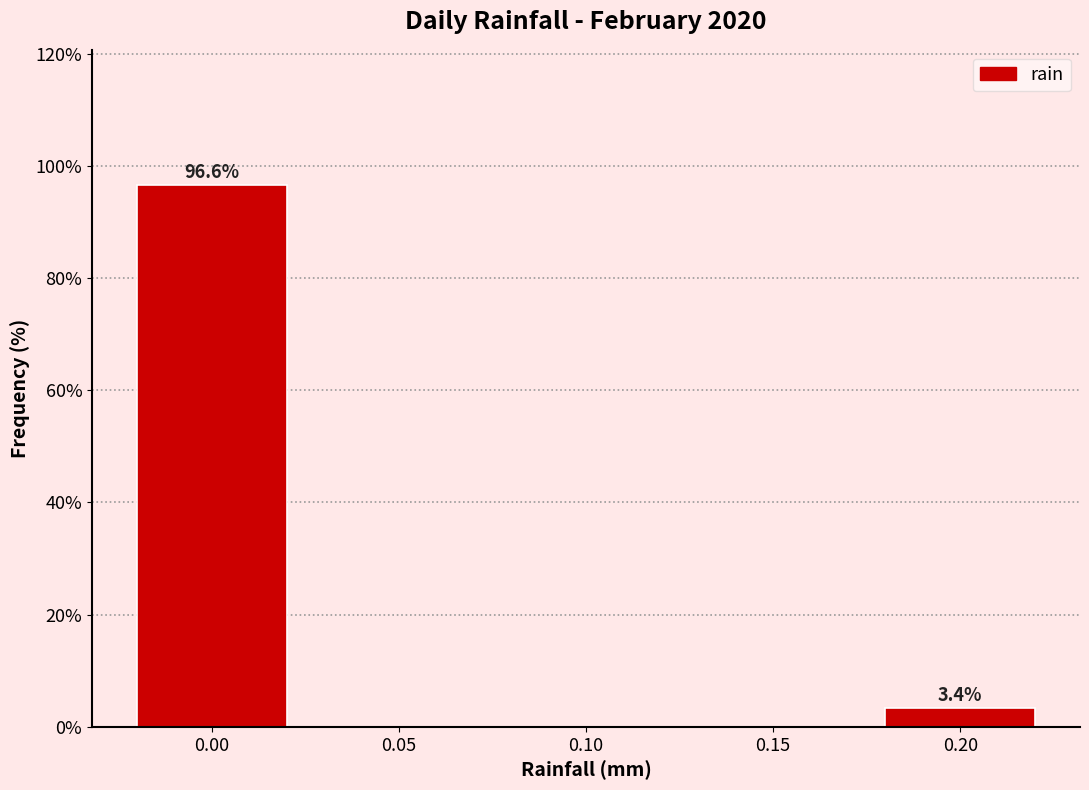

Reading left to right, extract all data points from this chart.

0.00=96.6	0.05=0.0	0.10=0.0	0.15=0.0	0.20=3.4